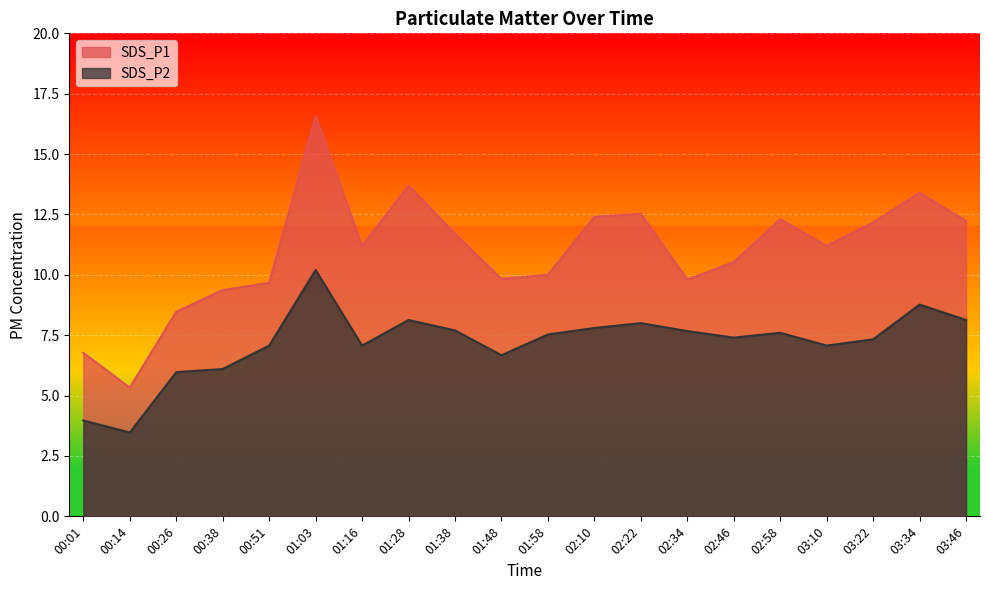

Reading left to right, list all the values displayed in this chart.

SDS_P1: 00:01=6.8	00:14=5.3	00:26=8.5	00:38=9.4	00:51=9.7	01:03=16.6	01:16=11.2	01:28=13.7	01:38=11.7	01:48=9.8	01:58=10.0	02:10=12.4	02:22=12.5	02:34=9.8	02:46=10.5	02:58=12.3	03:10=11.2	03:22=12.2	03:34=13.4	03:46=12.2
SDS_P2: 00:01=4.0	00:14=3.5	00:26=6.0	00:38=6.1	00:51=7.1	01:03=10.2	01:16=7.1	01:28=8.1	01:38=7.7	01:48=6.7	01:58=7.5	02:10=7.8	02:22=8.0	02:34=7.7	02:46=7.4	02:58=7.6	03:10=7.1	03:22=7.3	03:34=8.8	03:46=8.1